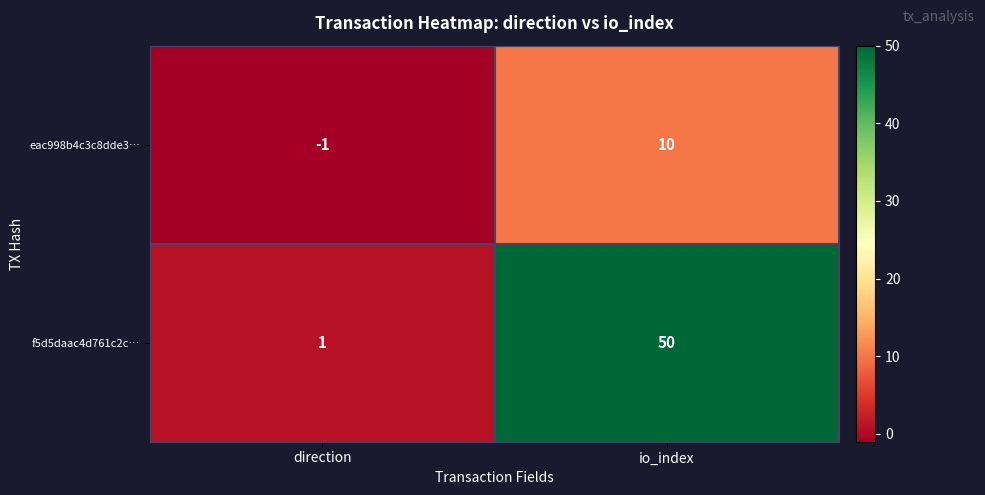

Which series has the largest total across all categories?

f5d5daac4d761c2c…